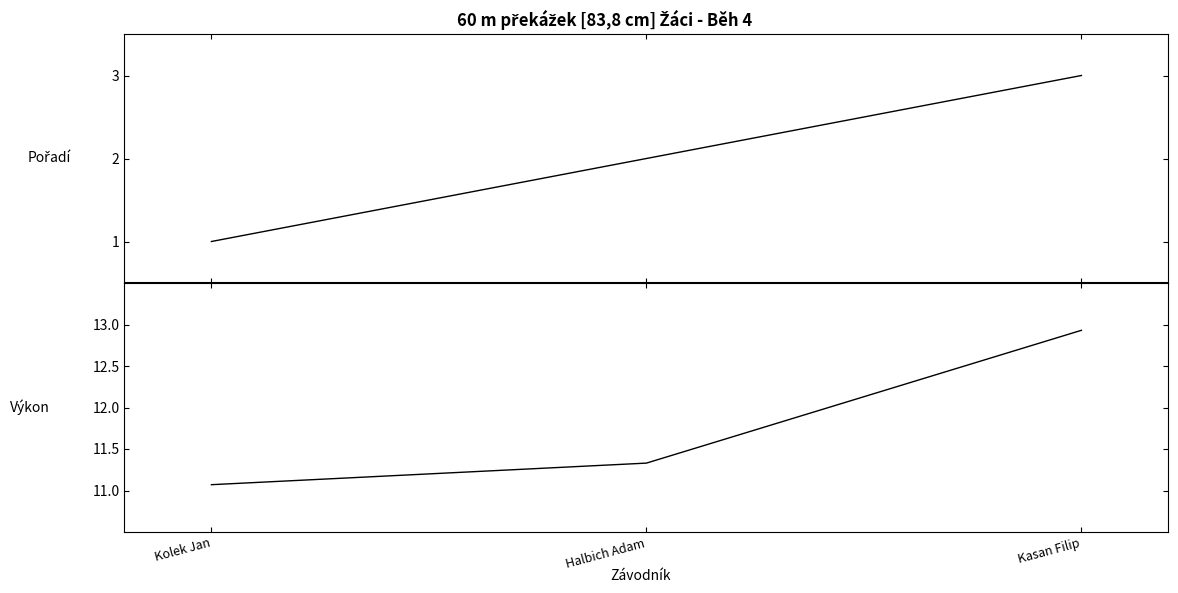

What is the sum of the Pořadí values at Halbich Adam and Kasan Filip?

5.0